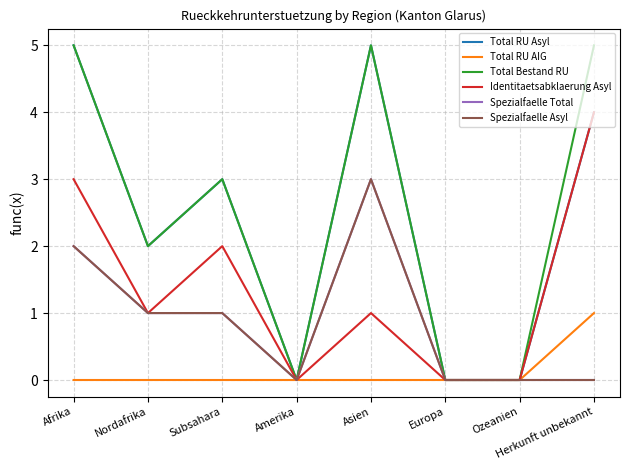

Is this an area chart (filled region under the line)?

No